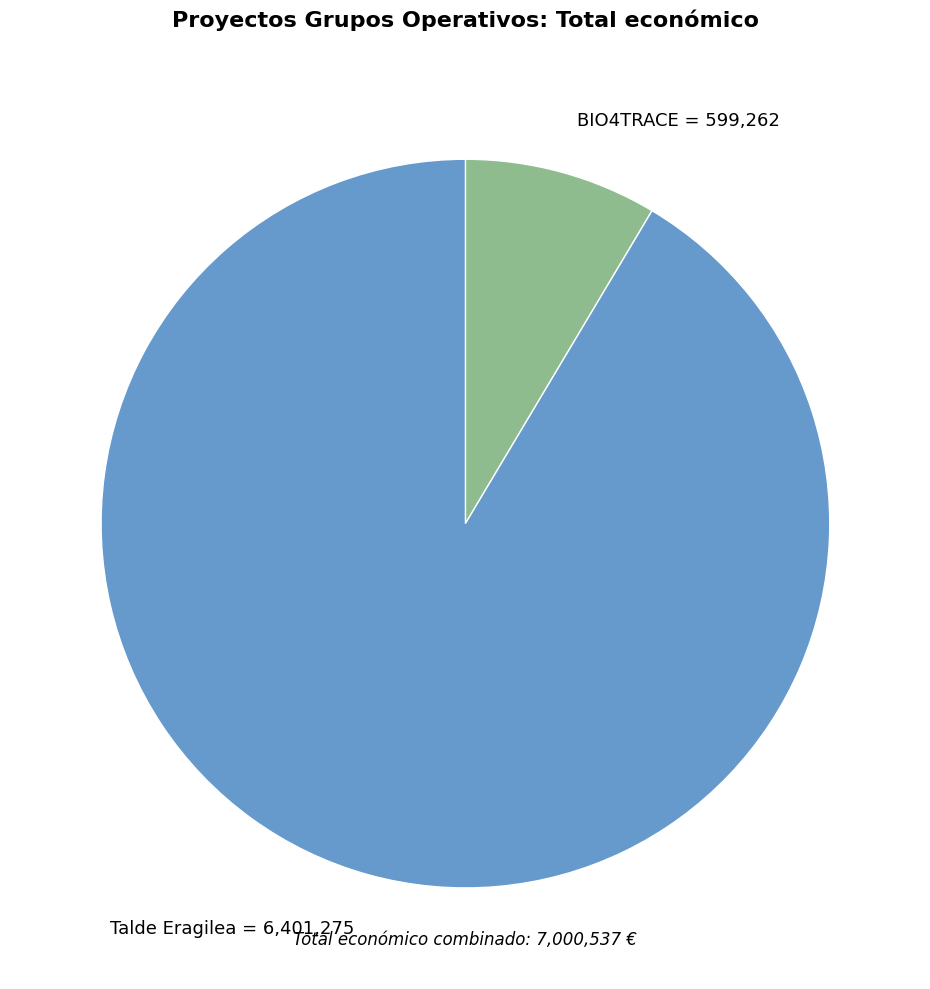

True or false: BIO4TRACE = 599,262 accounts for 21% of the total.

False